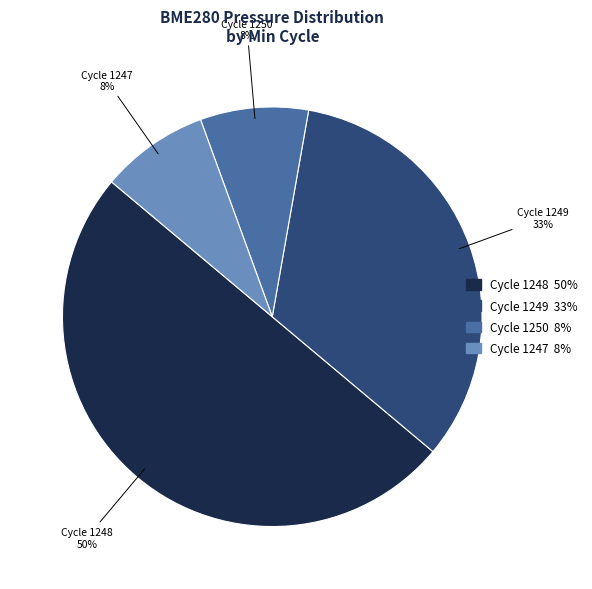

To the nearest percent, what is the average slice percentage?

25%